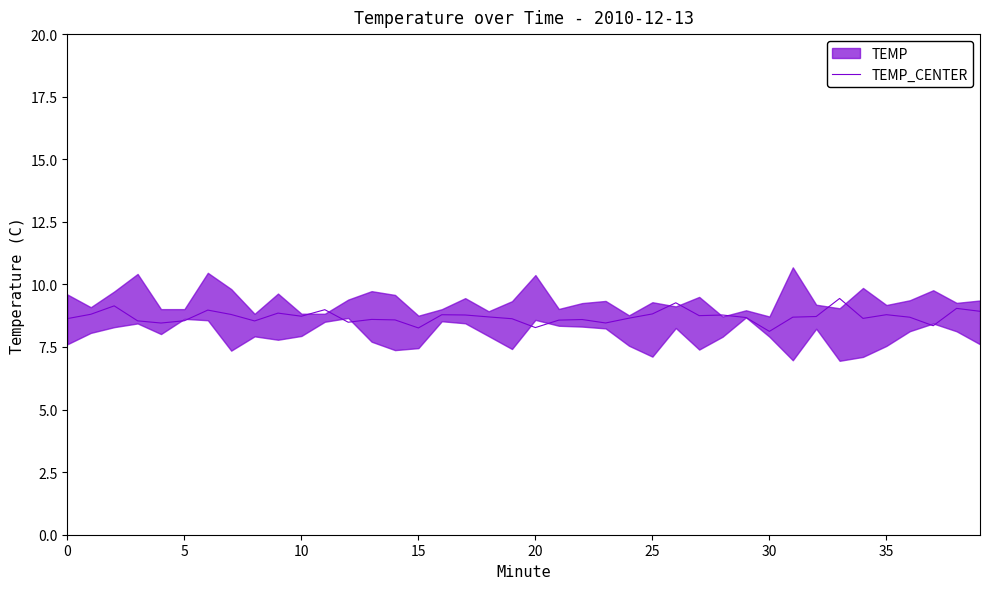

What is the lowest value of the TEMP_CENTER series?

8.1